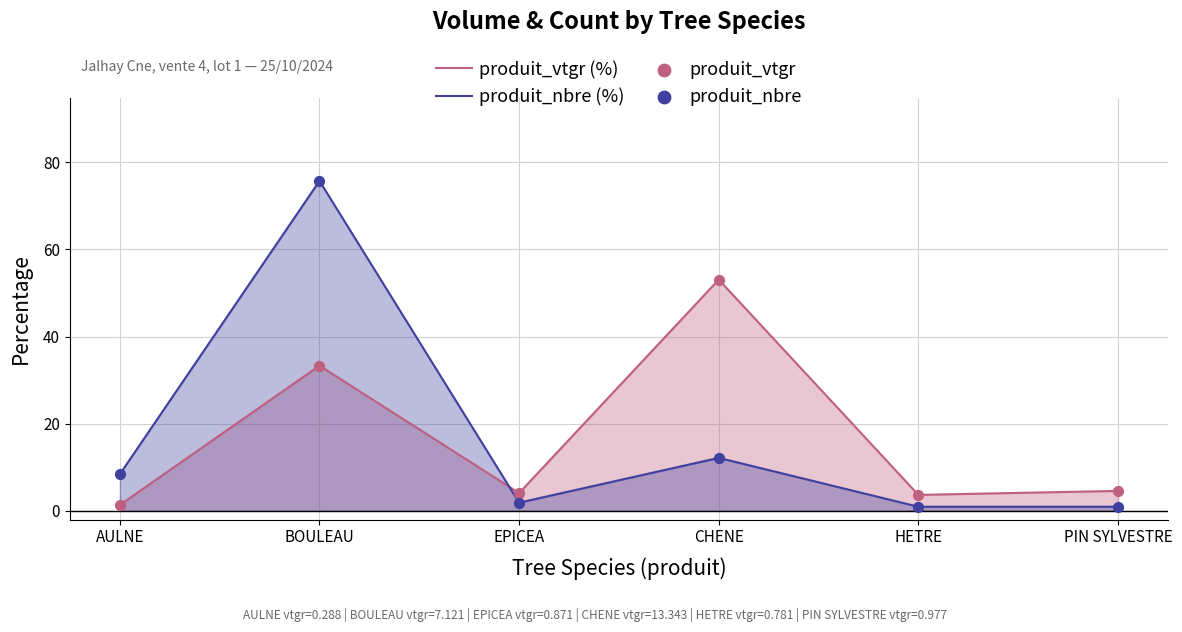

Which series has the largest Y range (max minus min)?

produit_nbre (%)